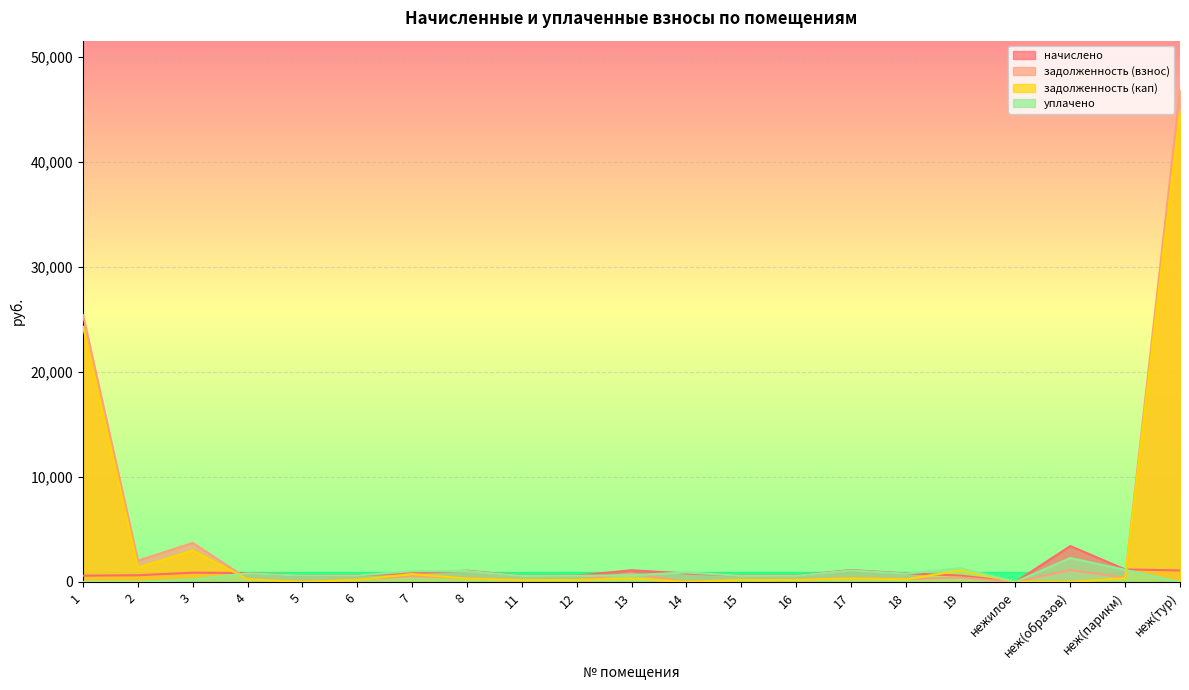

What is the total value across all series at неж(тур)?

92718.1